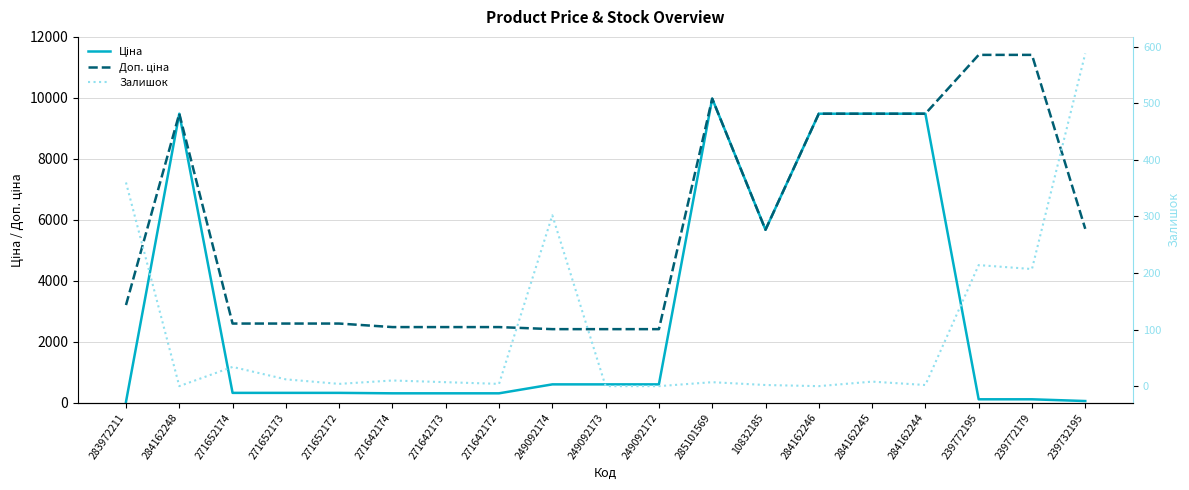

At which label does Залишок reach its minimum?

284162248